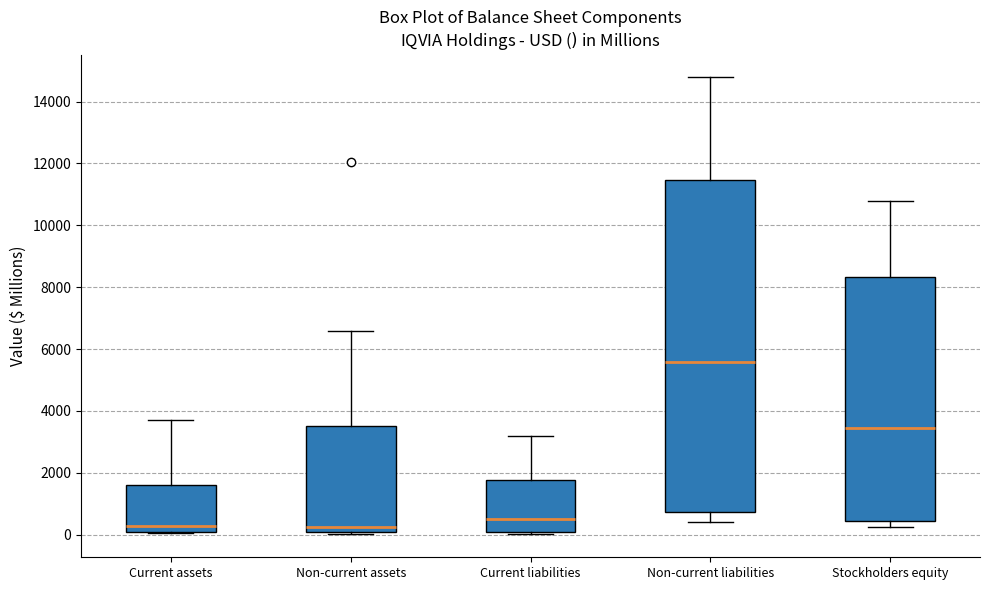

Reading left to right, transcribe this box plot: for each box, give where its median line is, the range the box spans, and where its two whiskers end, as read against the y-axis. The values are not printed on the chart, so give them approximately, as read against the axis.

Current assets: median 200, box 0 to 1600, whiskers 0 to 3800
Non-current assets: median 200, box 0 to 3600, whiskers 0 (just below the box's lower edge) to 6600
Current liabilities: median 600, box 200 to 1800, whiskers 0 to 3200
Non-current liabilities: median 5600, box 800 to 11400, whiskers 400 to 14800
Stockholders equity: median 3400, box 400 to 8400, whiskers 200 to 10800